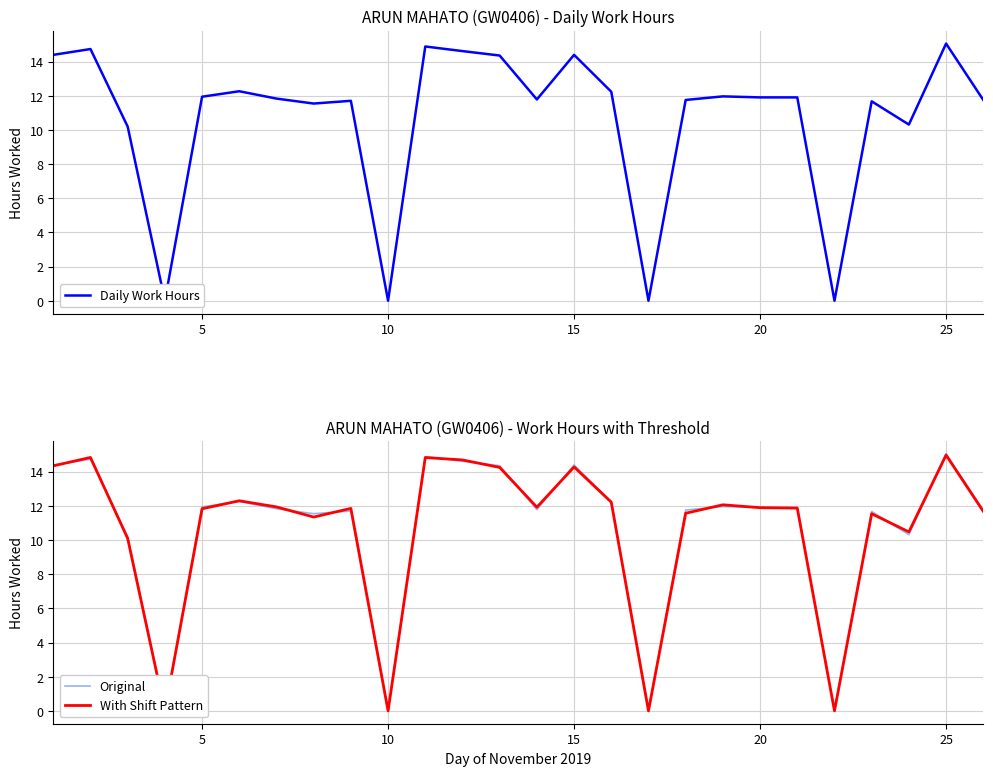

How many lines are shown in the chart?

3